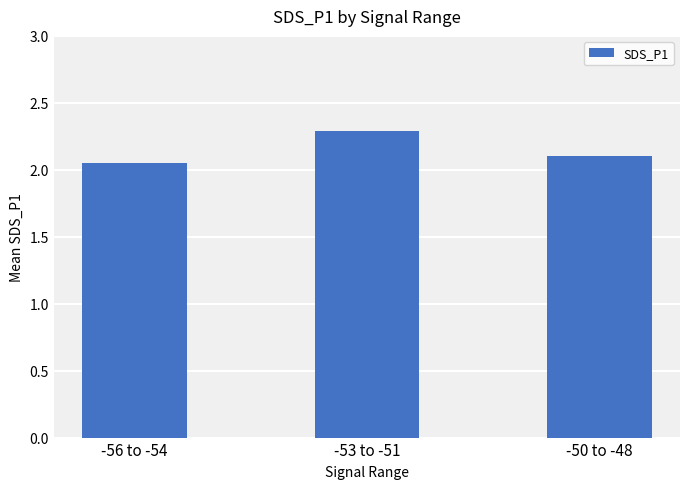

What position from the right is -50 to -48?

1